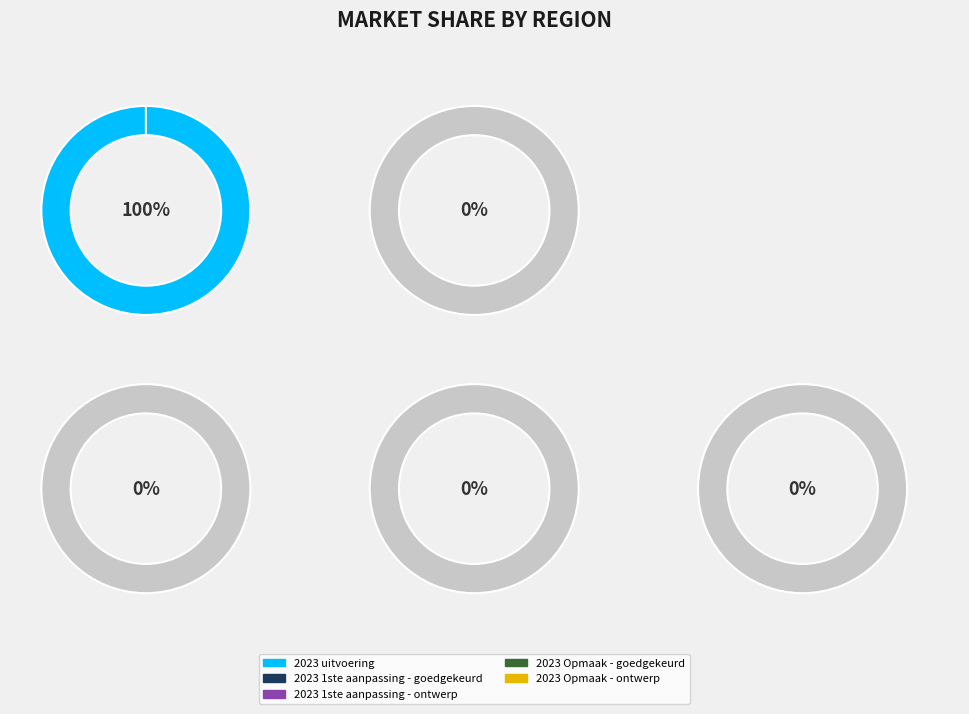

How many segments does this pie chart have?

5